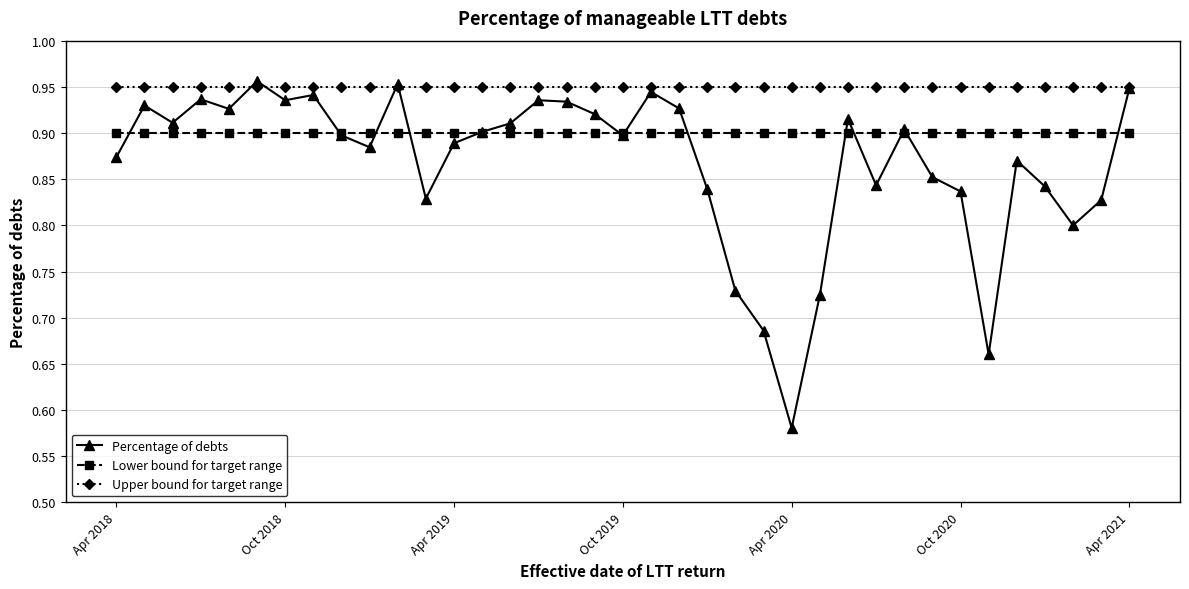

Which series has the widest spread of values?

Percentage of debts